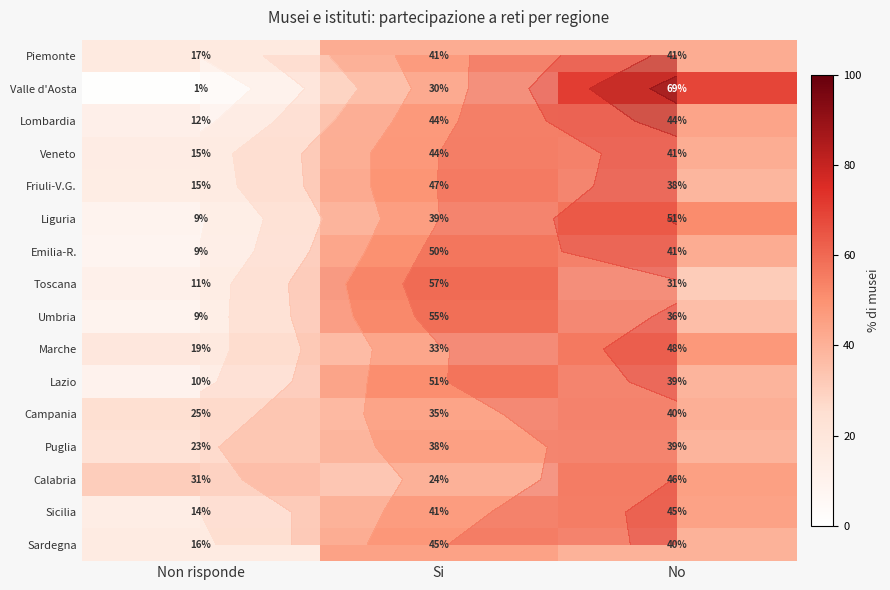

The Umbria series shows 9.4 at Non risponde. True or false?

True